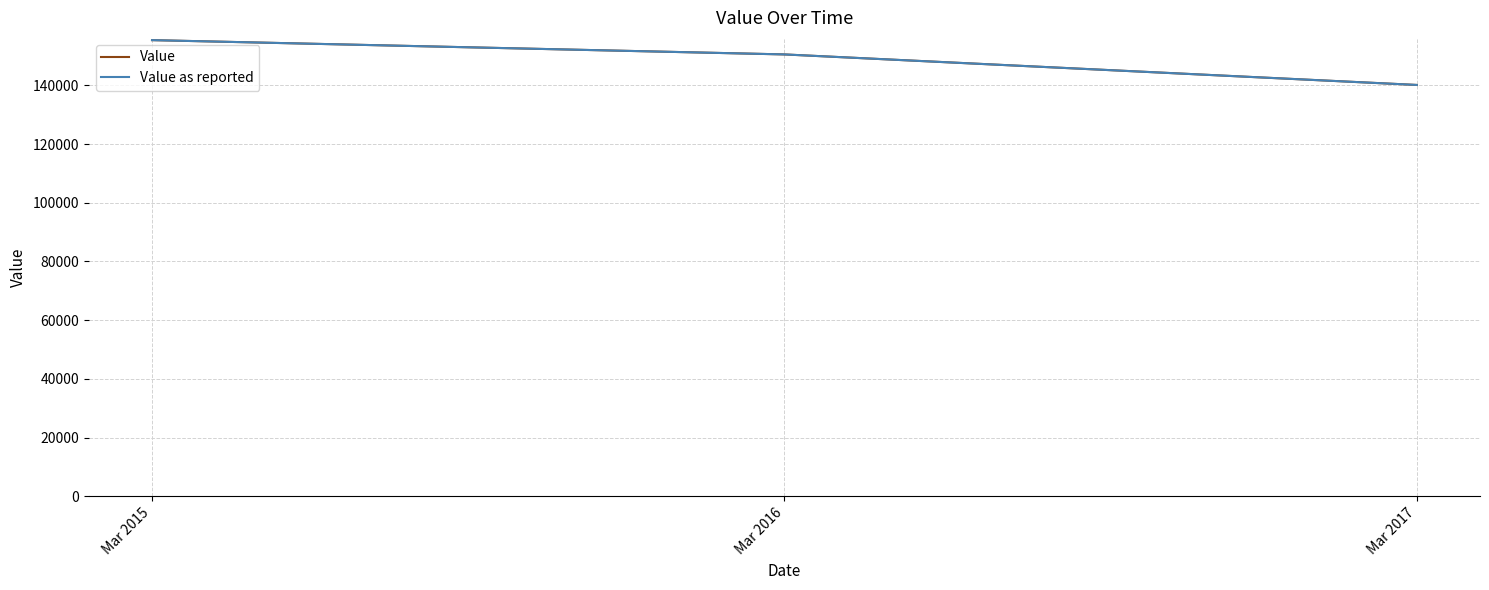

Reading left to right, extract all data points from this chart.

Value: Mar 2015=155387.7	Mar 2016=150518.8	Mar 2017=140121.0
Value as reported: Mar 2015=155387.7	Mar 2016=150518.8	Mar 2017=140121.0